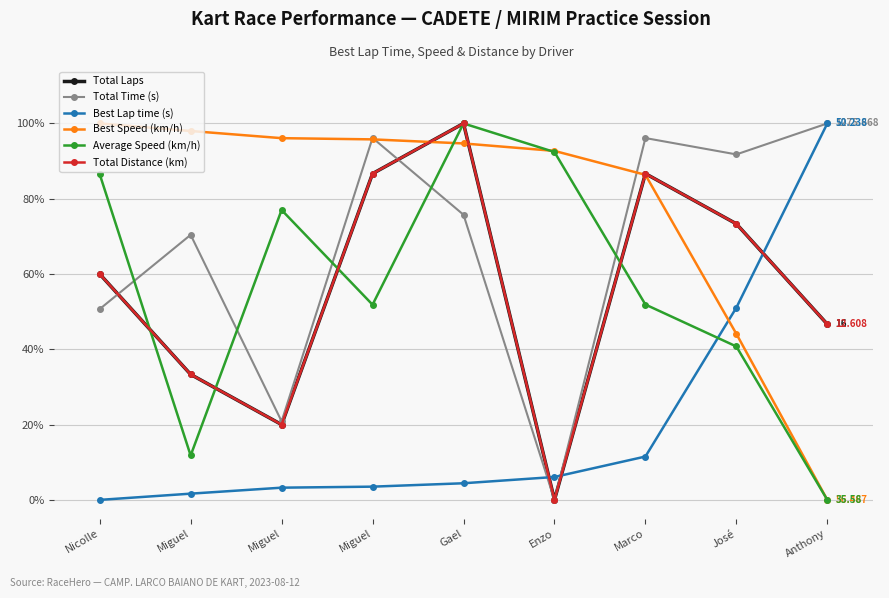

List the series in order of their peak value, lowest first.

Total Laps, Total Time (s), Best Lap time (s), Best Speed (km/h), Average Speed (km/h), Total Distance (km)